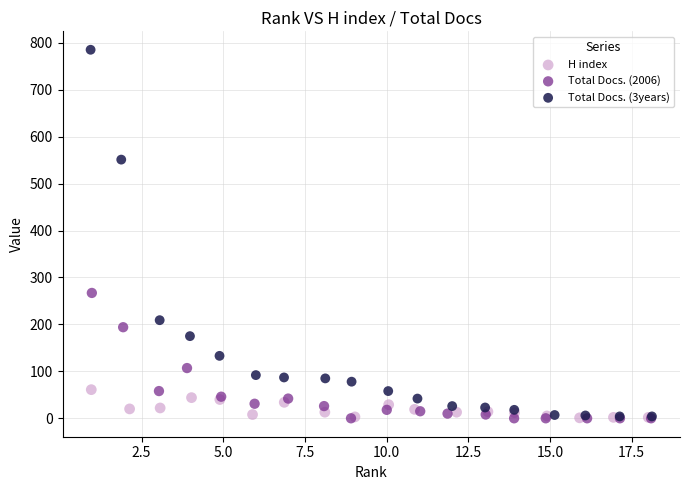

Which series reaches the maximum Y coordinate?

Total Docs. (3years)